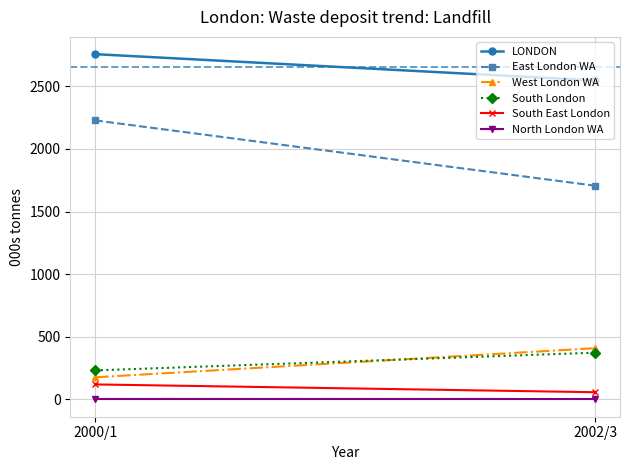

Is it true that LONDON equals 2547.4 at 2002/3?

True